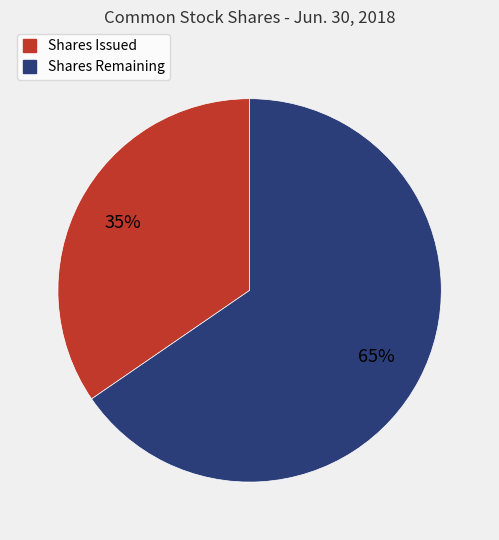

What is the ratio of the value at Shares Issued to the value at Shares Remaining?

0.5